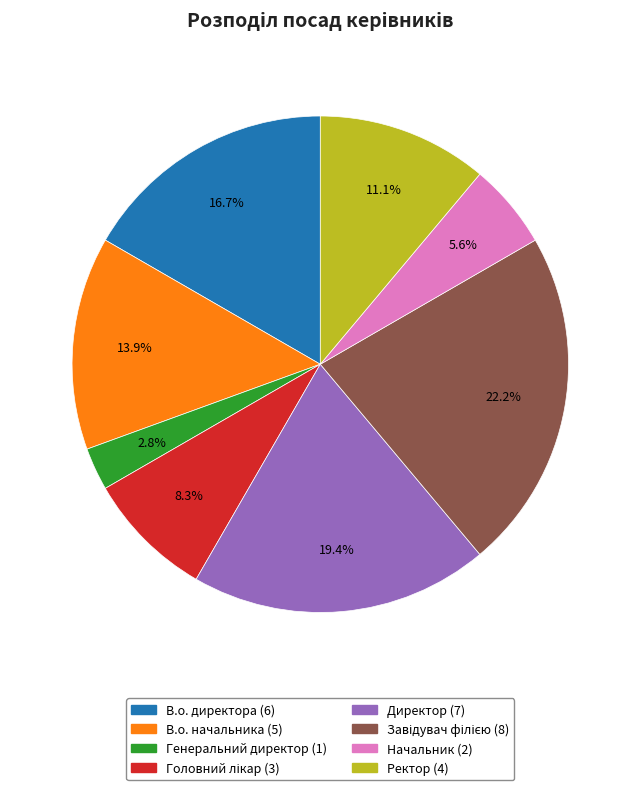

How much of the chart is everything except Генеральний директор?

97.2%